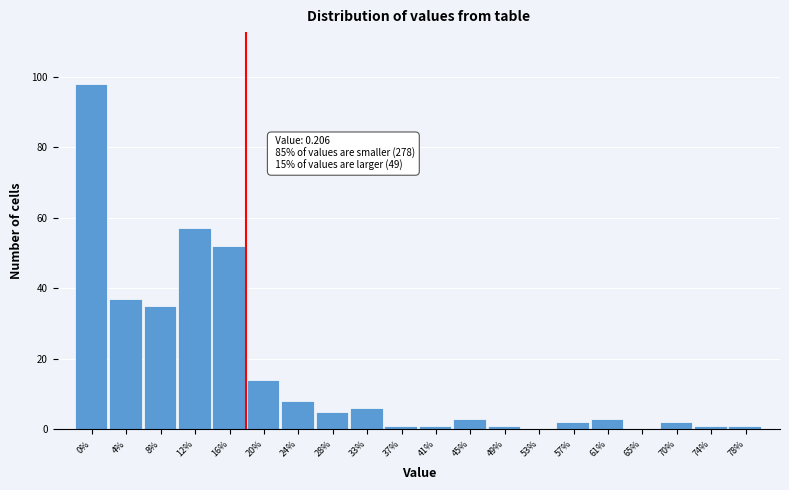

Reading left to right, extract all data points from this chart.

0%=98	4%=37	8%=35	12%=57	16%=52	20%=14	24%=8	28%=5	33%=6	37%=1	41%=1	45%=3	49%=1	53%=0	57%=2	61%=3	65%=0	70%=2	74%=1	78%=1